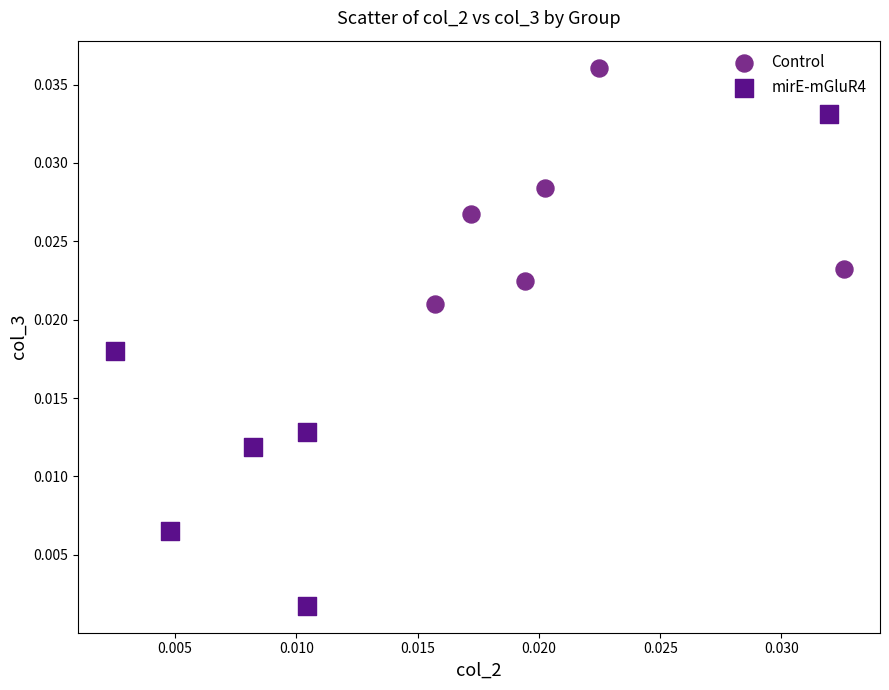

Which series has the widest spread of Y values?

mirE-mGluR4